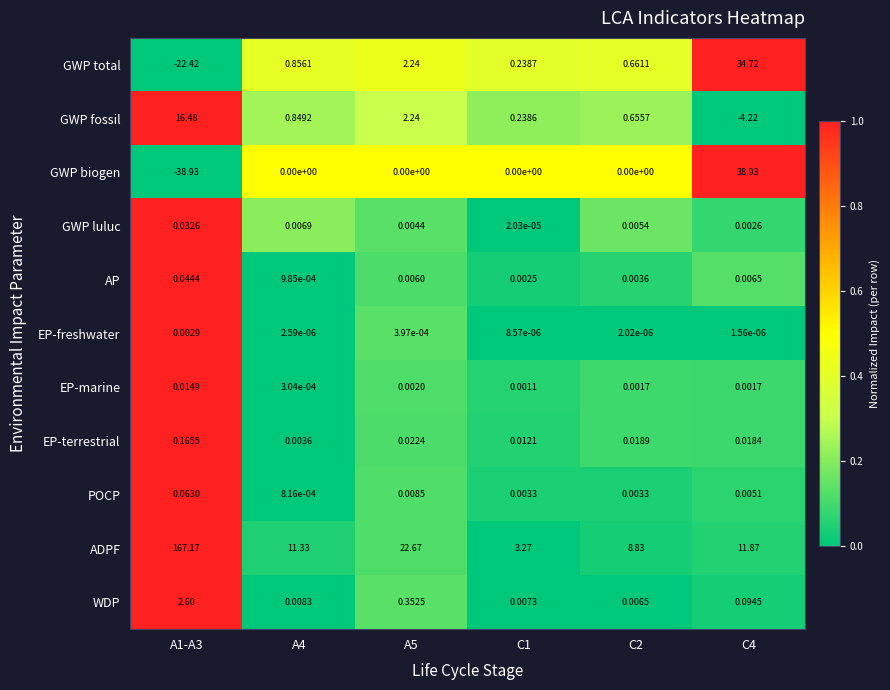

Which series has the largest range (max minus min)?

ADPF